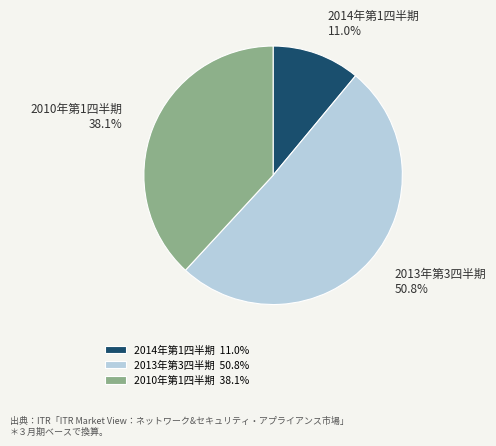

Combined, do 2010年第1四半期 and 2013年第3四半期 account for over 50%?

Yes